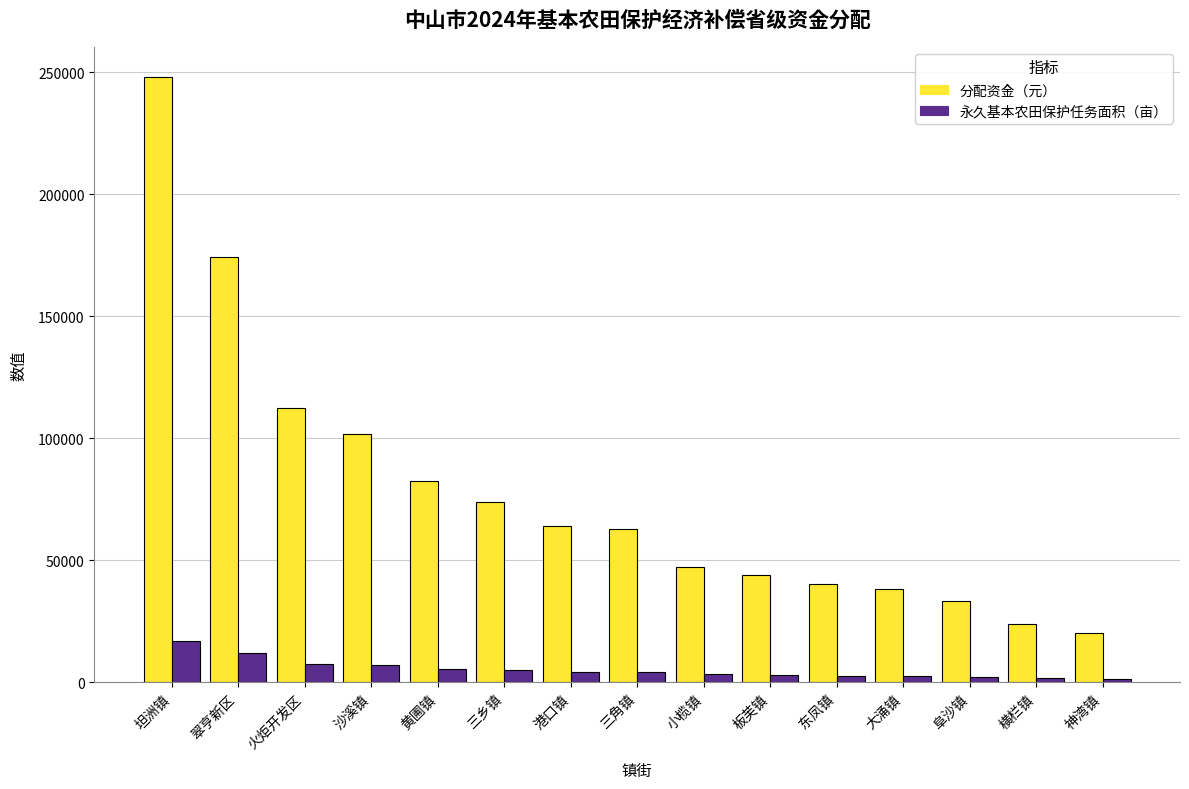

What is the average value of the 分配资金（元） series?

77730